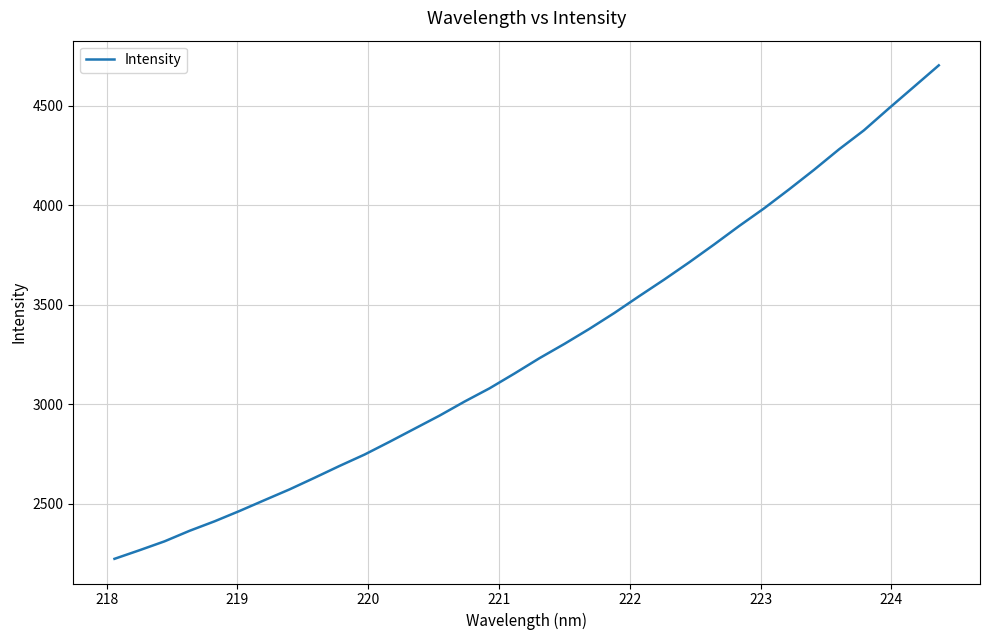

What is the average value?

3286.0